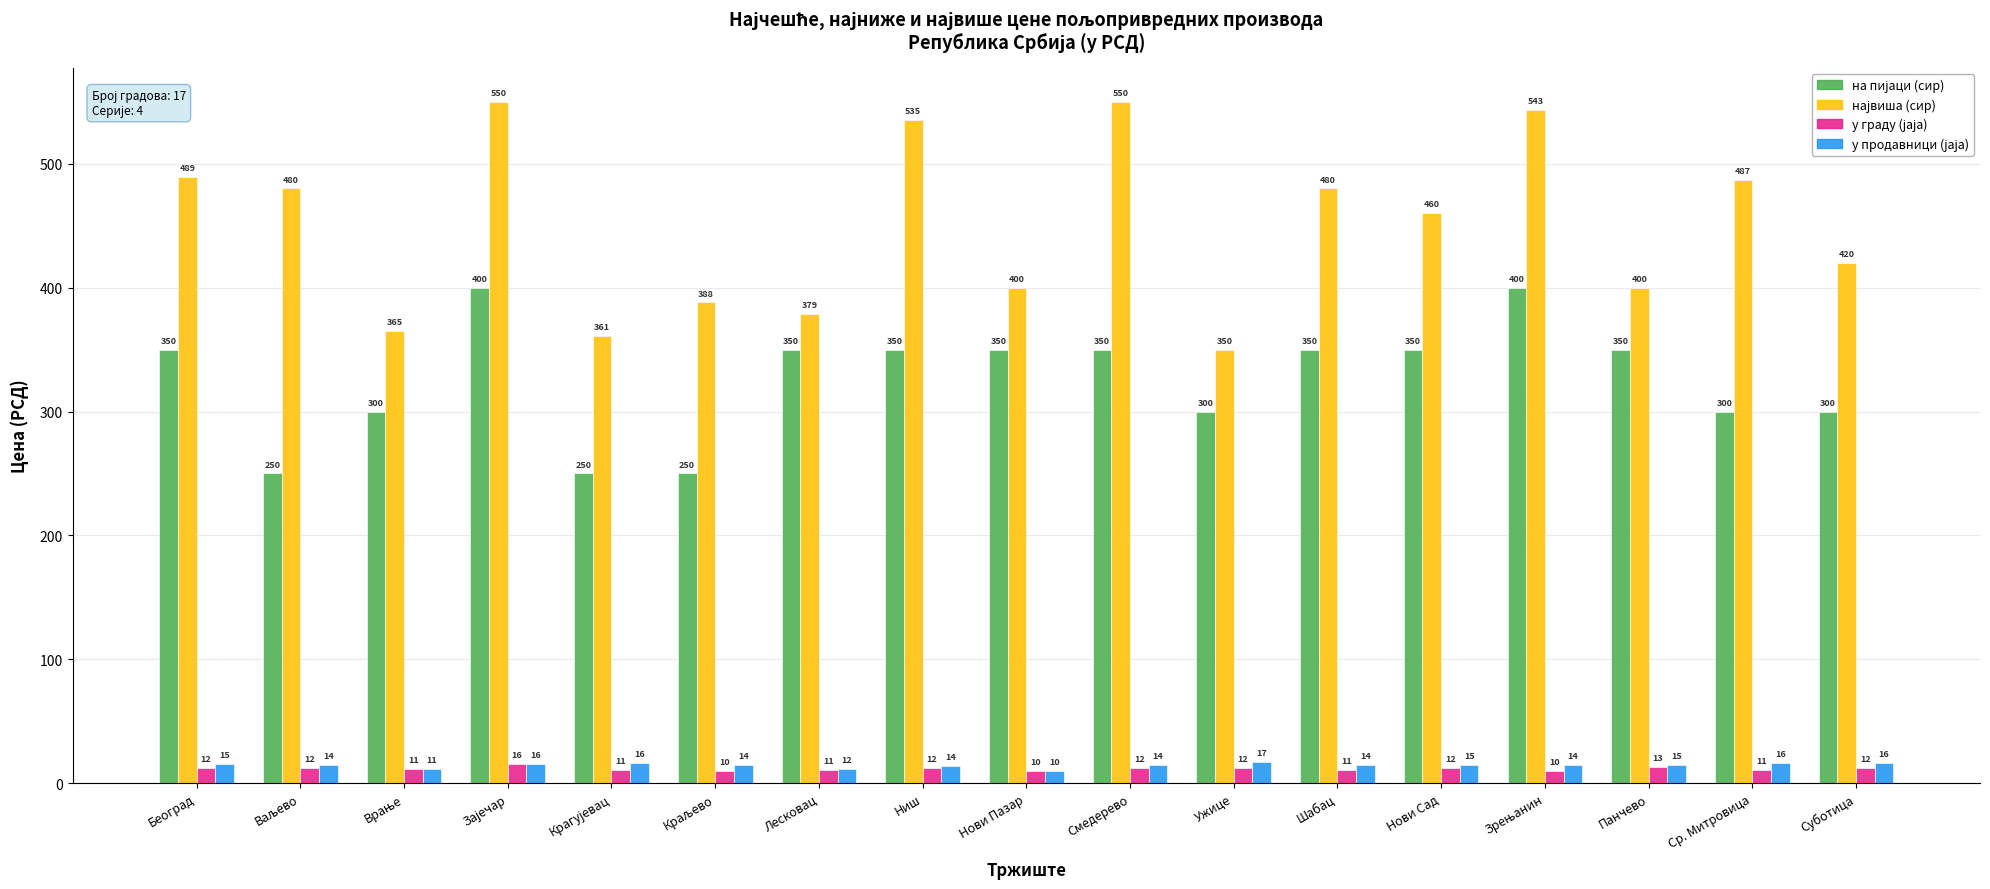

What is the minimum value shown in the chart?

10.0